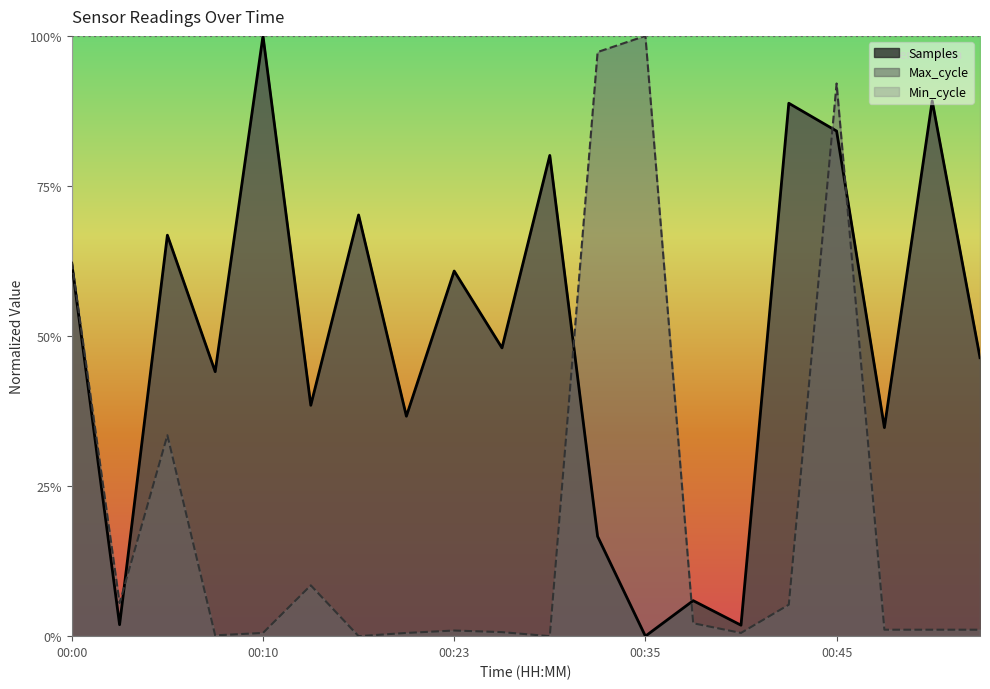

How many lines are shown in the chart?

2